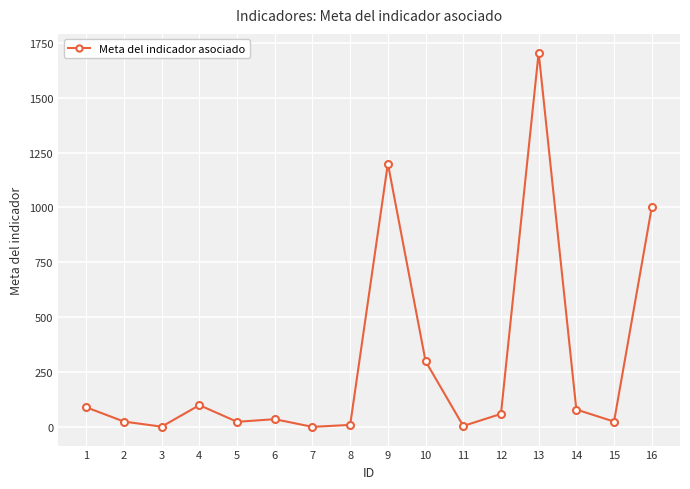

Does the chart display data point markers on the line(s)?

Yes